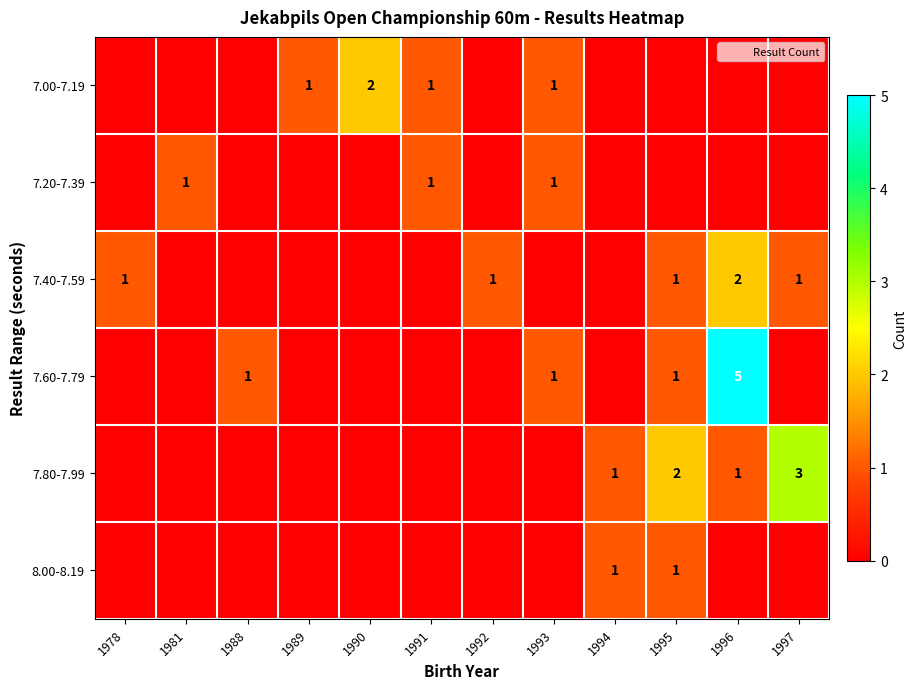

Which series has the largest range (max minus min)?

7.60-7.79